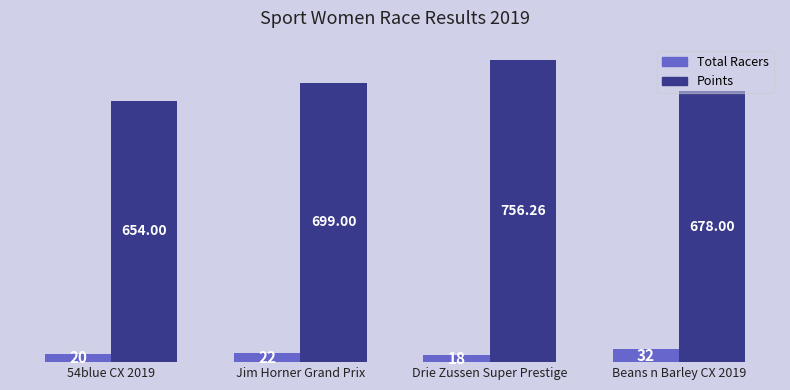

Rank the categories by Total Racers value from lowest to highest.

Drie Zussen Super Prestige, 54blue CX 2019, Jim Horner Grand Prix, Beans n Barley CX 2019